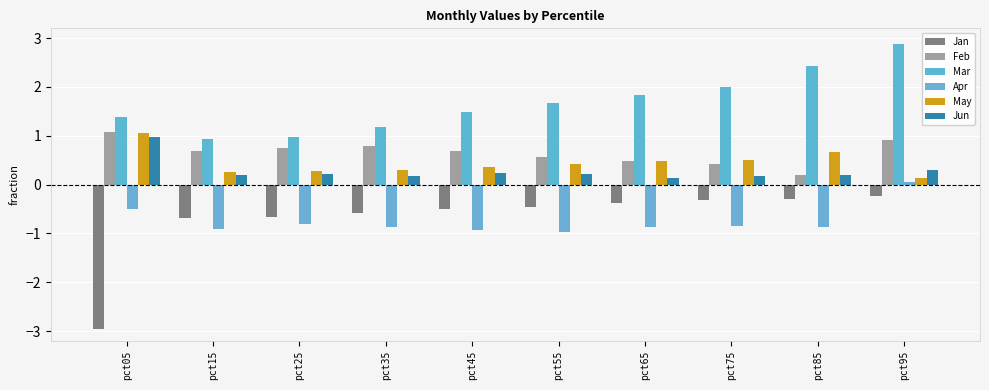

What is the difference between the maximum and second lowest values in the Apr series?

1.0